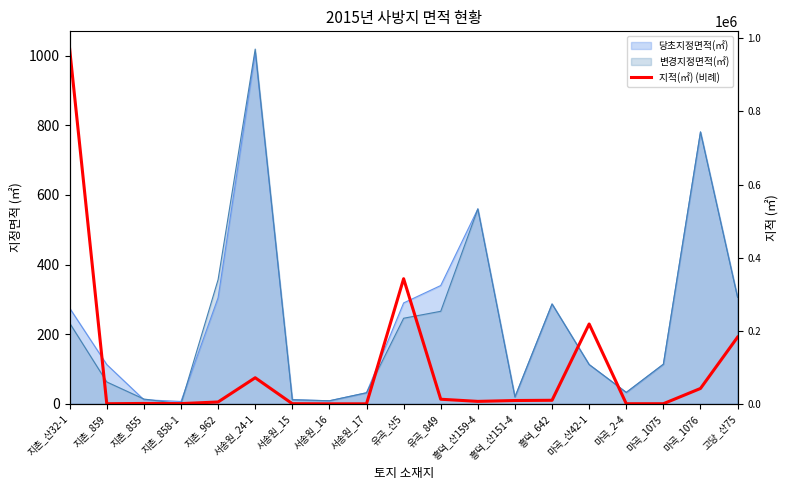

Reading left to right, transcribe all the data shown in this chart.

1019.0	0.5	1.3	0.9	5.5	75.1	0.6	0.2	0.2	359.5	13.4	7.2	9.7	10.4	229.5	0.5	0.5	44.3	191.7